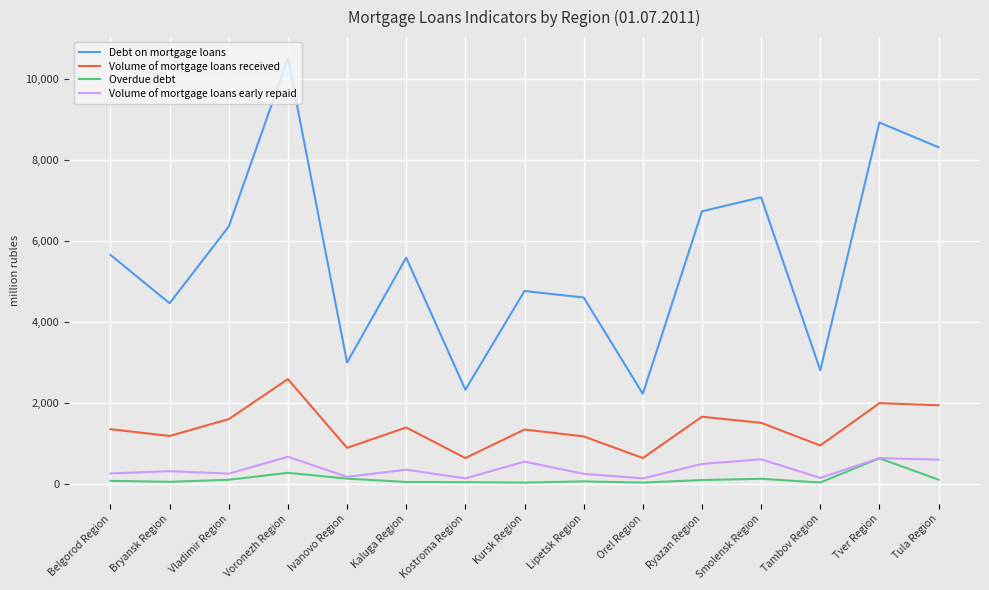

True or false: Volume of mortgage loans received and Volume of mortgage loans early repaid intersect in this chart.

False